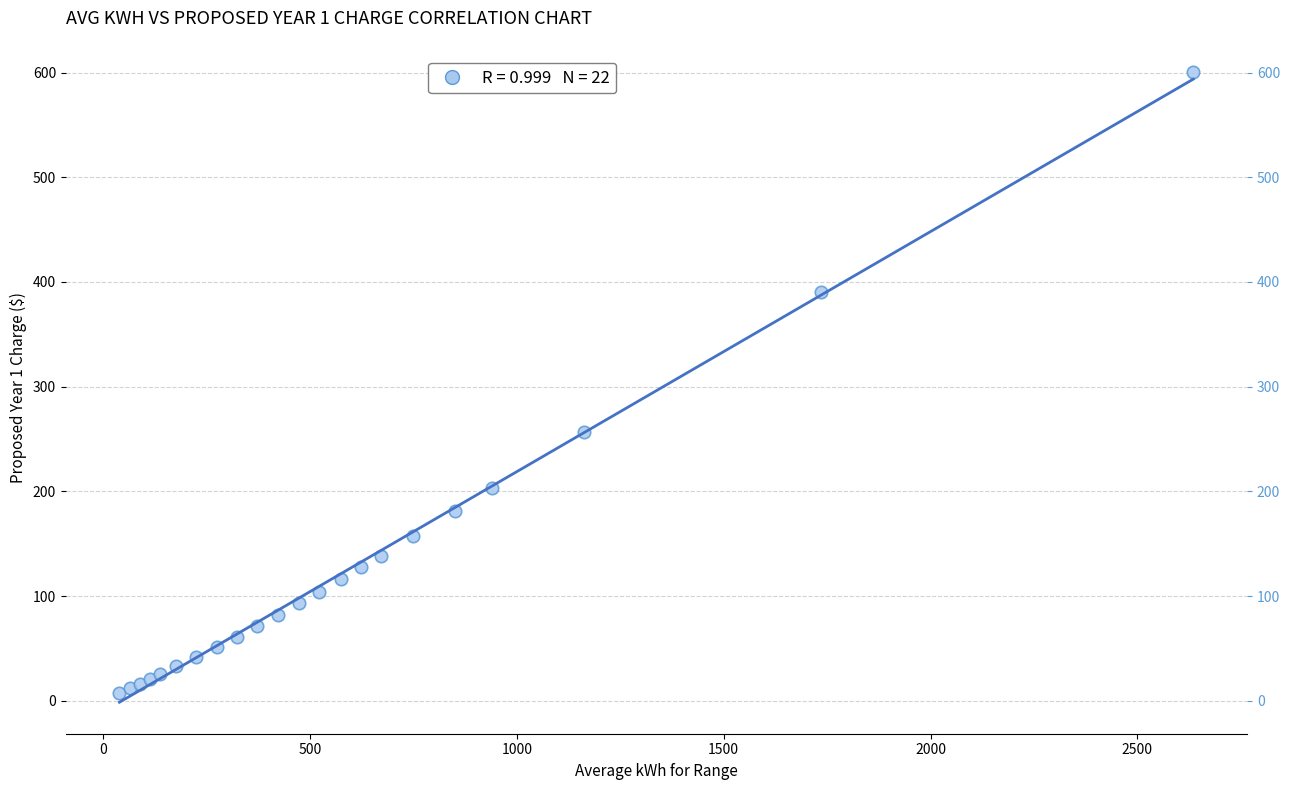

What Y value in the scatter plot is closest to 303?

256.4